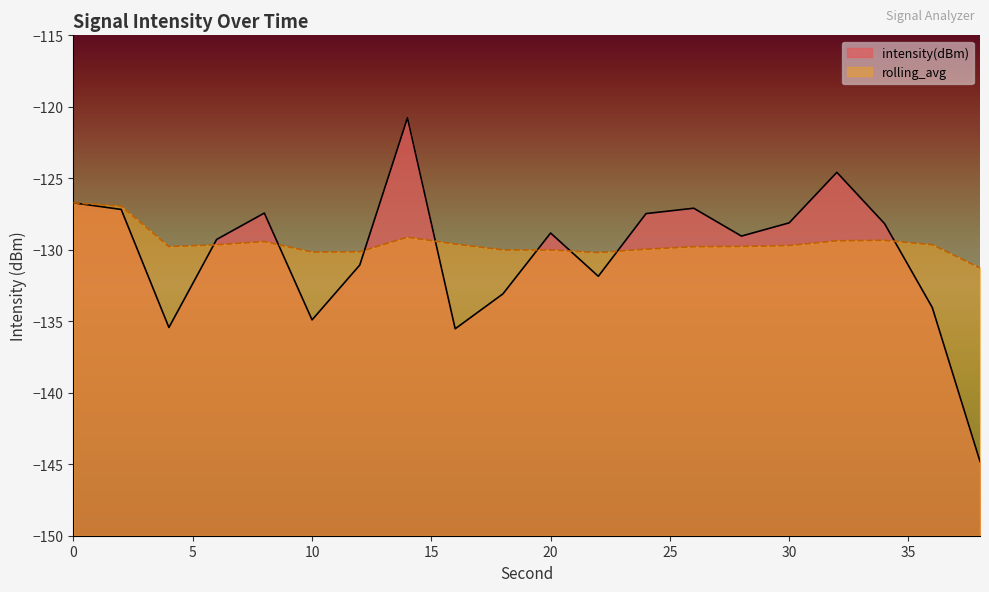

What is the difference between the intensity(dBm) values at 6 and 10?

5.6